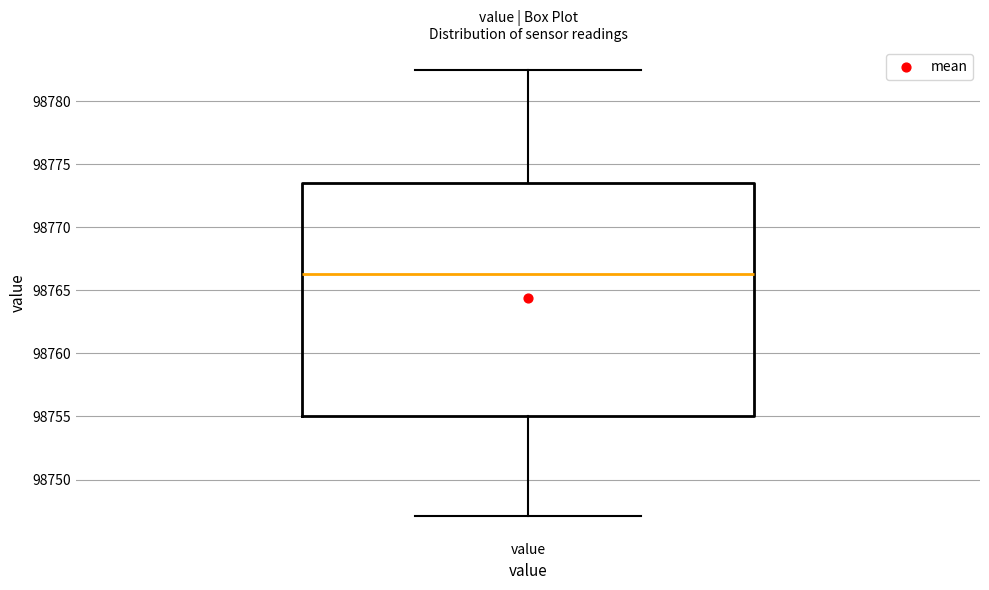

Transcribe this box plot: give where the median line is, the range the box spans, and where the two whiskers end, as read against the y-axis. The values are not printed on the chart, so give them approximately, as read against the axis.

median 98766.5, box 98755.0 to 98773.5, whiskers 98747.0 to 98782.5